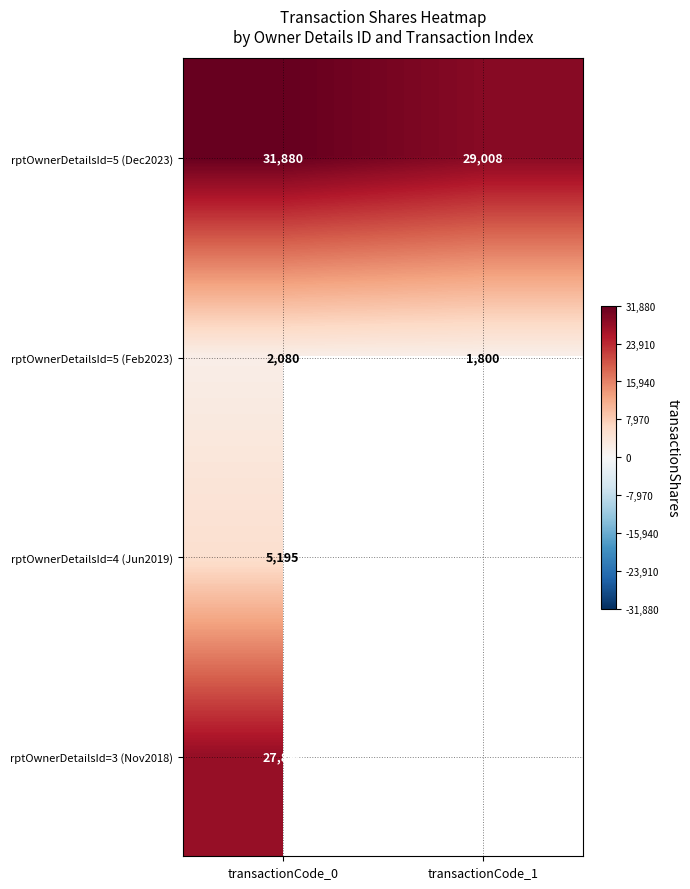

What is the average value of the rptOwnerDetailsId=5 (Dec2023) series?

30444